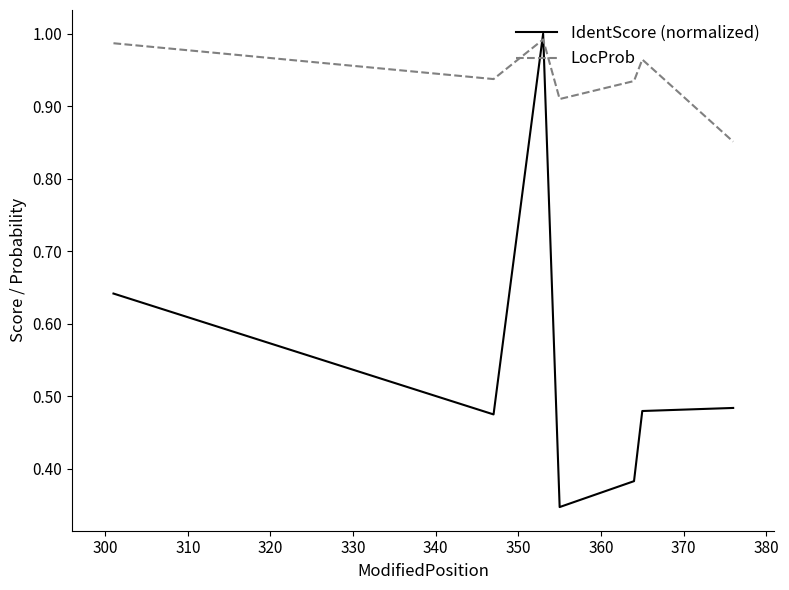

After their last crossing, which series has the higher values: IdentScore (normalized) or LocProb?

LocProb